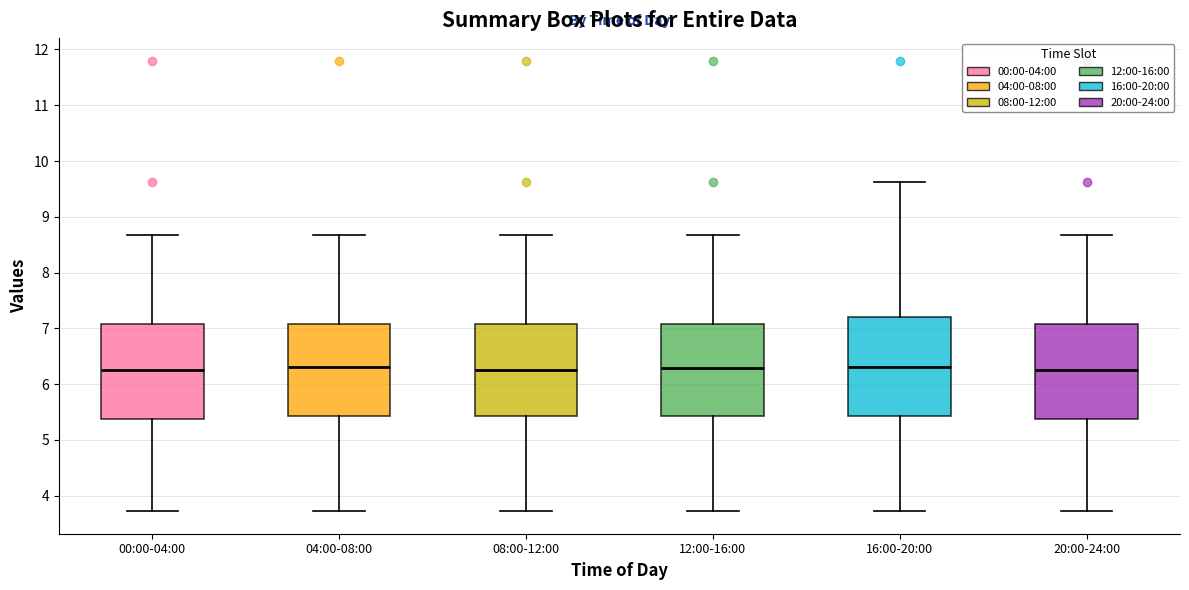

Where does the median line of the box for 16:00-20:00 sit on the y-axis? The values are not printed on the chart, so give them approximately, as read against the axis.

6.3